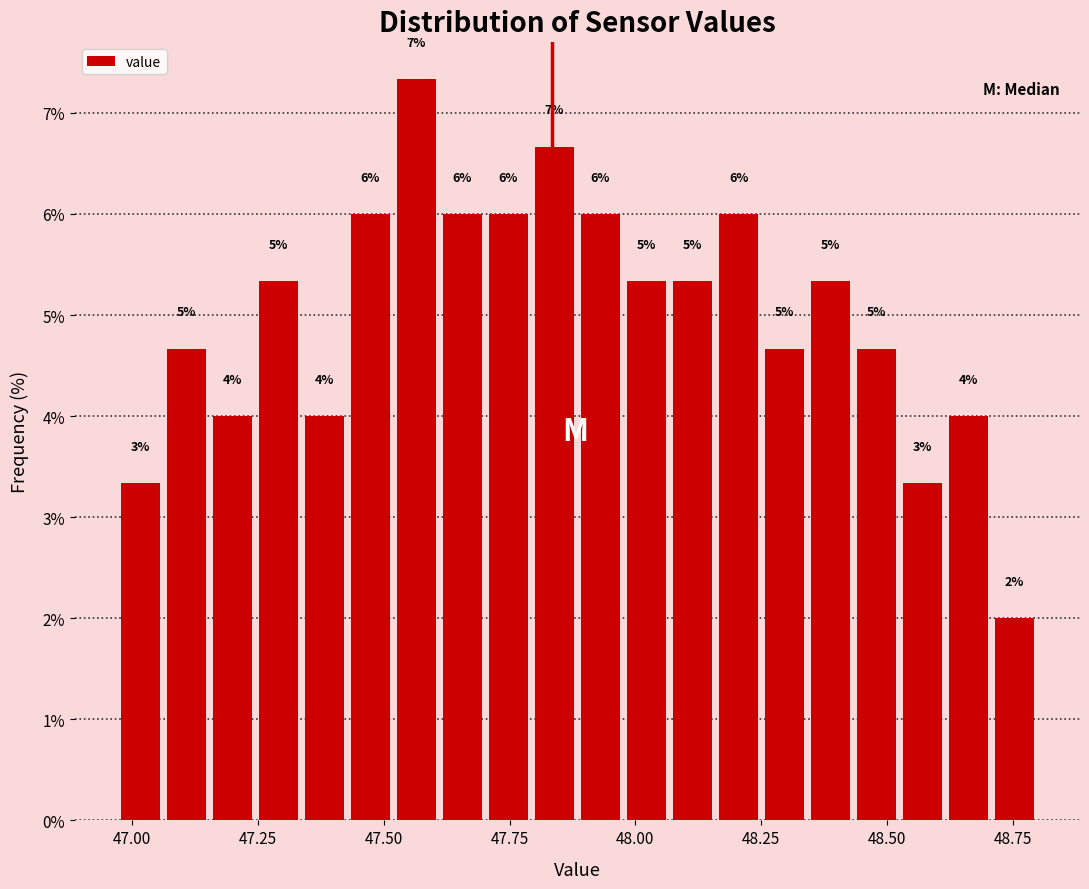

Read against the x-axis, roughly where is the centre of the tallest bar?

47.55